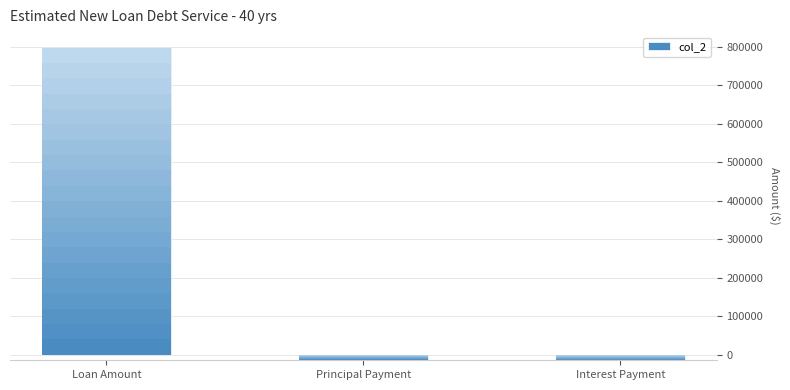

List the labels in order of value, smallest first.

Interest Payment, Principal Payment, Loan Amount